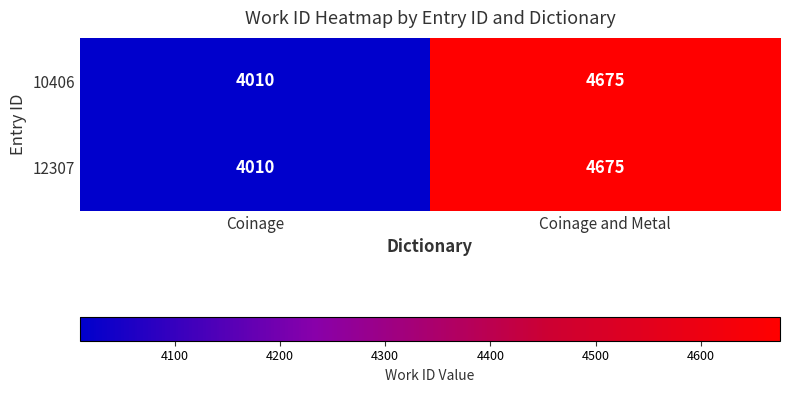

Rank the categories by 12307 value from highest to lowest.

Coinage and Metal, Coinage